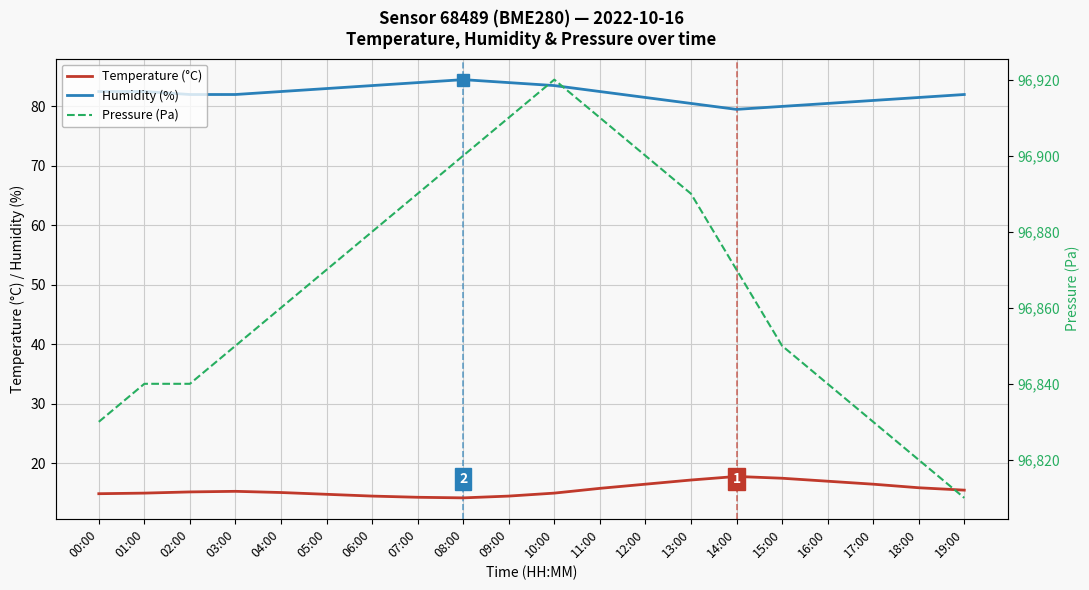

Reading left to right, what are all the values shown in this chart?

Temperature (°C): 14.9	15.0	15.2	15.3	15.1	14.8	14.5	14.3	14.2	14.5	15.0	15.8	16.5	17.2	17.8	17.5	17.0	16.5	15.9	15.5
Humidity (%): 82.5	82.5	82.0	82.0	82.5	83.0	83.5	84.0	84.5	84.0	83.5	82.5	81.5	80.5	79.5	80.0	80.5	81.0	81.5	82.0
Pressure (Pa): 96830.0	96840.0	96840.0	96850.0	96860.0	96870.0	96880.0	96890.0	96900.0	96910.0	96920.0	96910.0	96900.0	96890.0	96870.0	96850.0	96840.0	96830.0	96820.0	96810.0